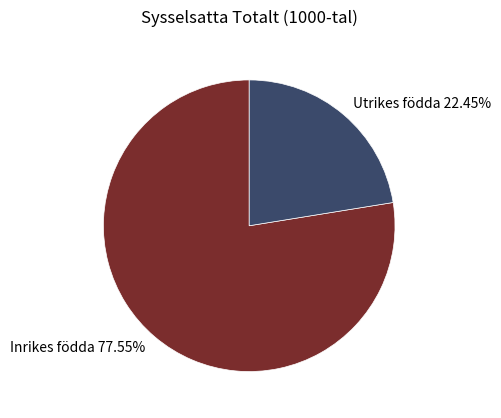

Between Inrikes födda 77.55% and Utrikes födda 22.45%, which is larger?

Inrikes födda 77.55%